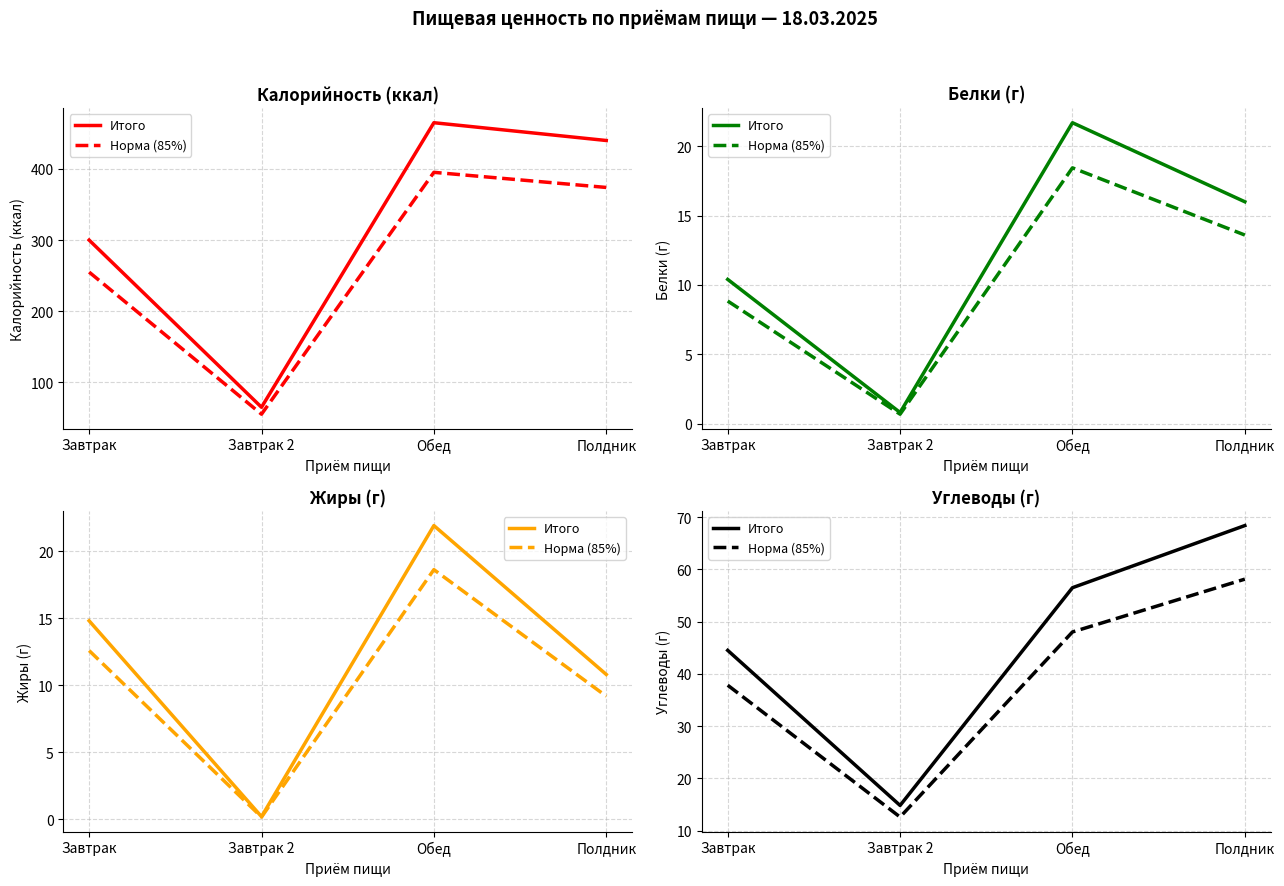

How many values in the Итого series are below 56?

2